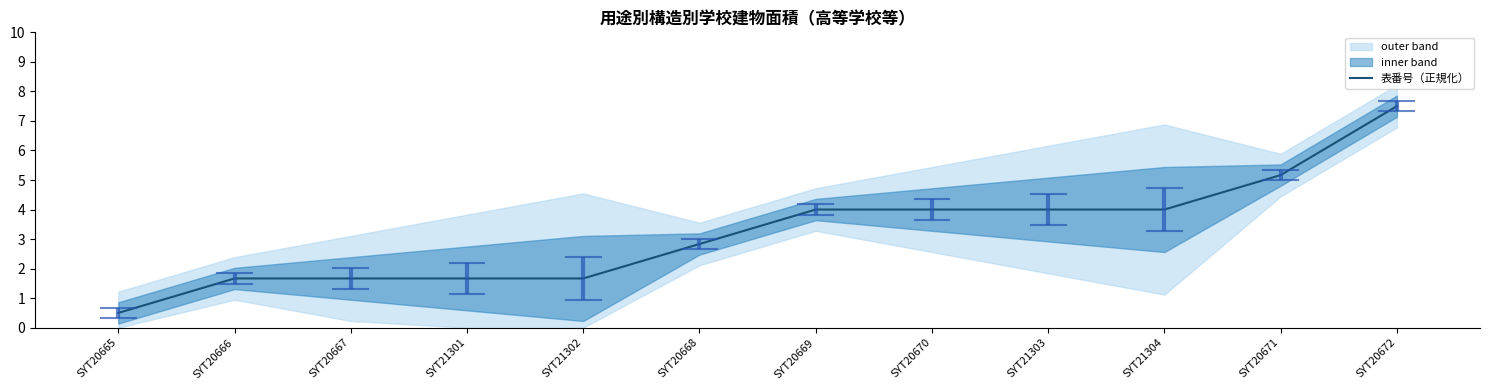

How many values are below 4?

6